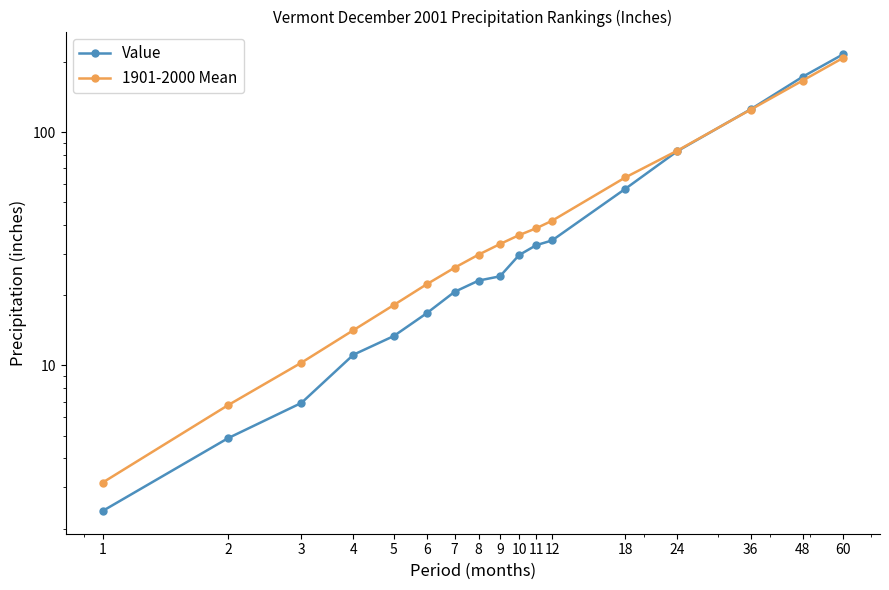

At which label is 1901-2000 Mean closest to 105?

36